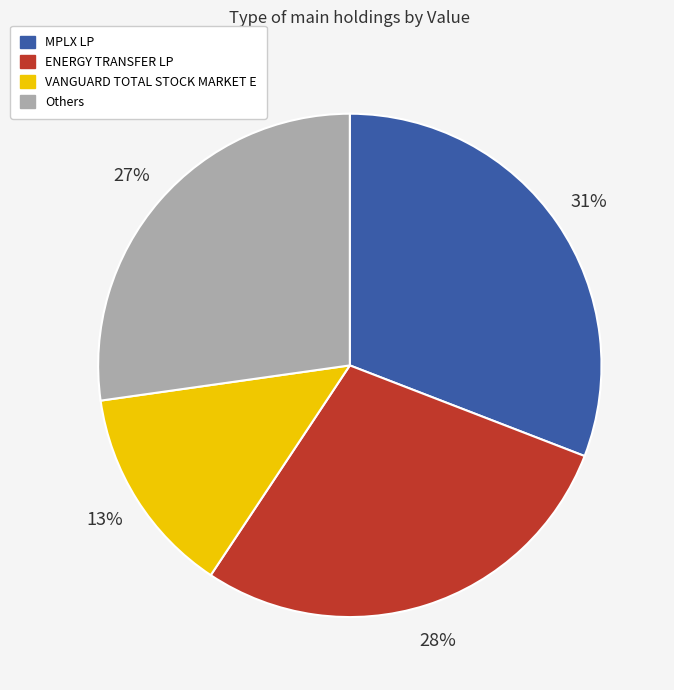

What percentage is the ENERGY TRANSFER LP slice, to the nearest percent?

28%